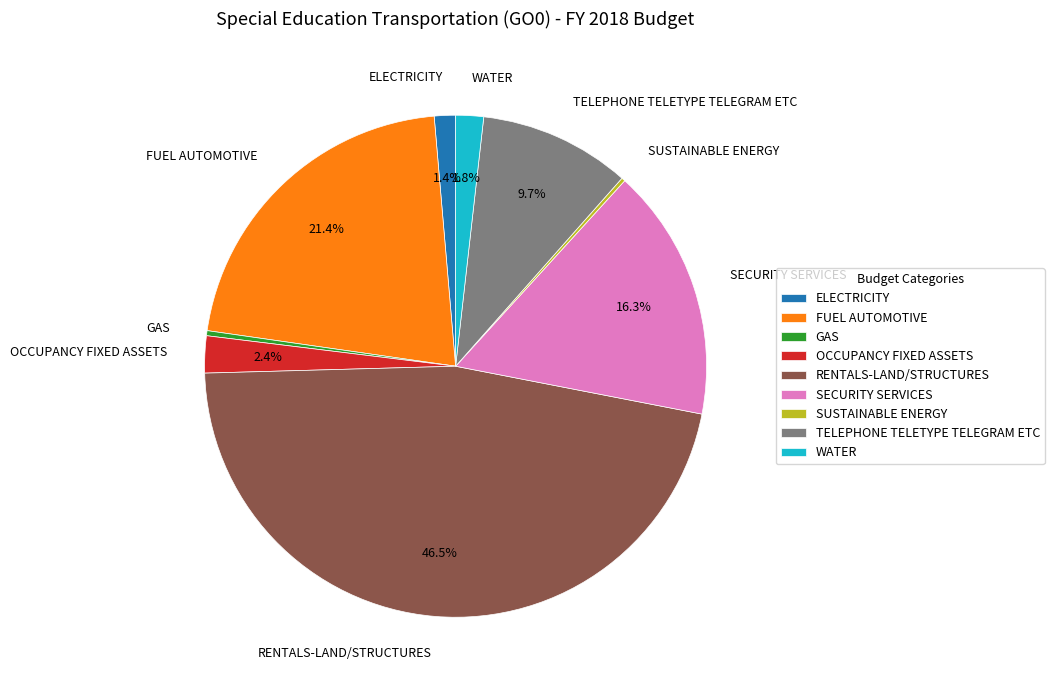

The RENTALS-LAND/STRUCTURES slice represents 32% of the pie. True or false?

False